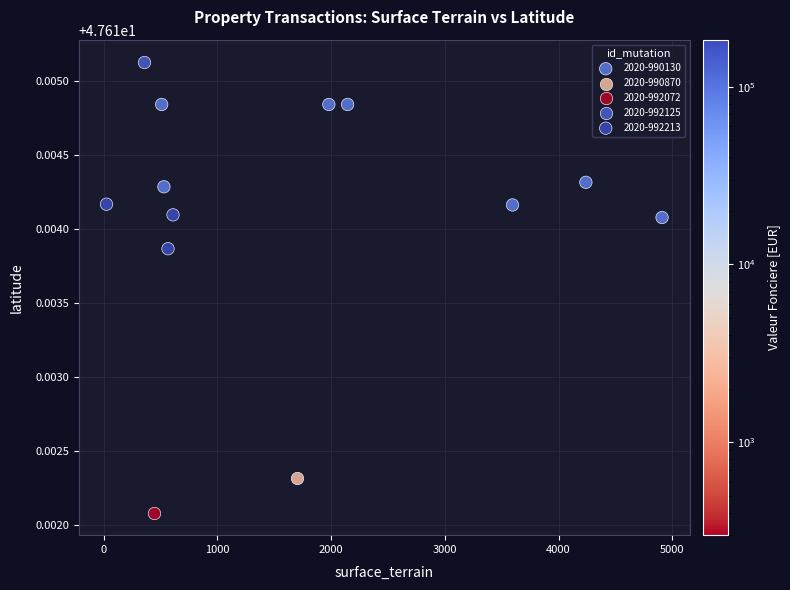

What are all the series names shown in the legend?

2020-990130, 2020-990870, 2020-992072, 2020-992125, 2020-992213